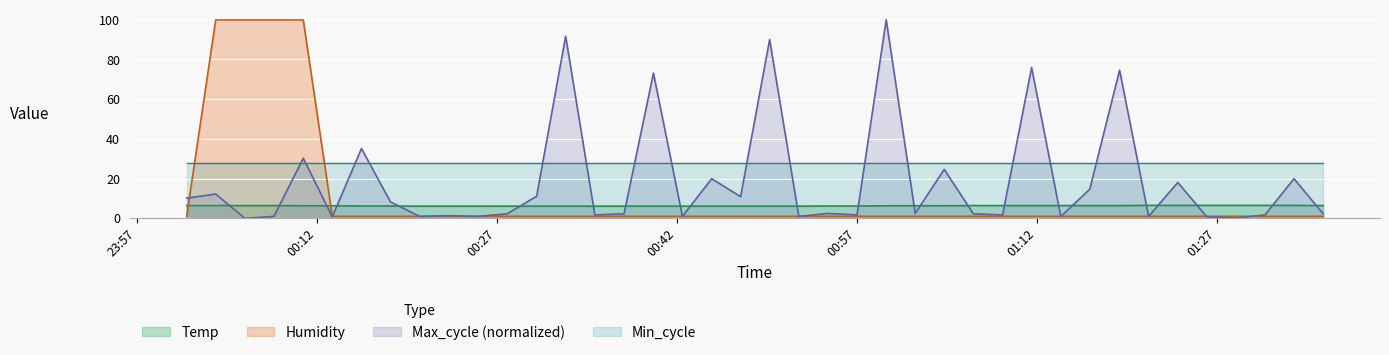

Read the Max_cycle value at 2022/01/09 01:26:10.

0.8